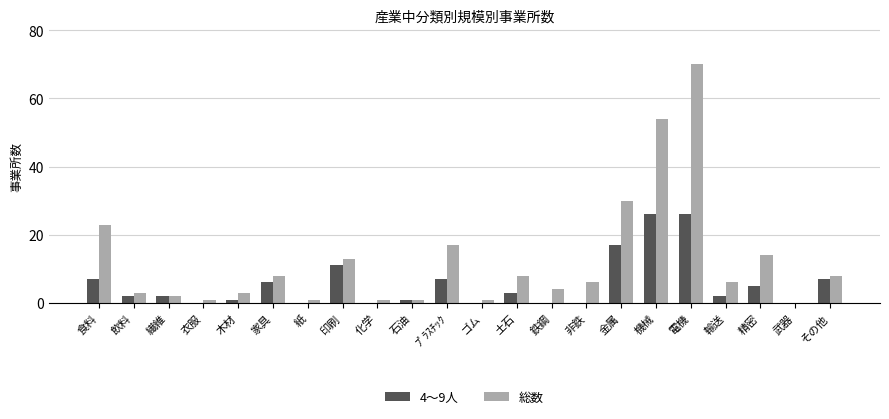

What is the sum of all 総数 values?

274